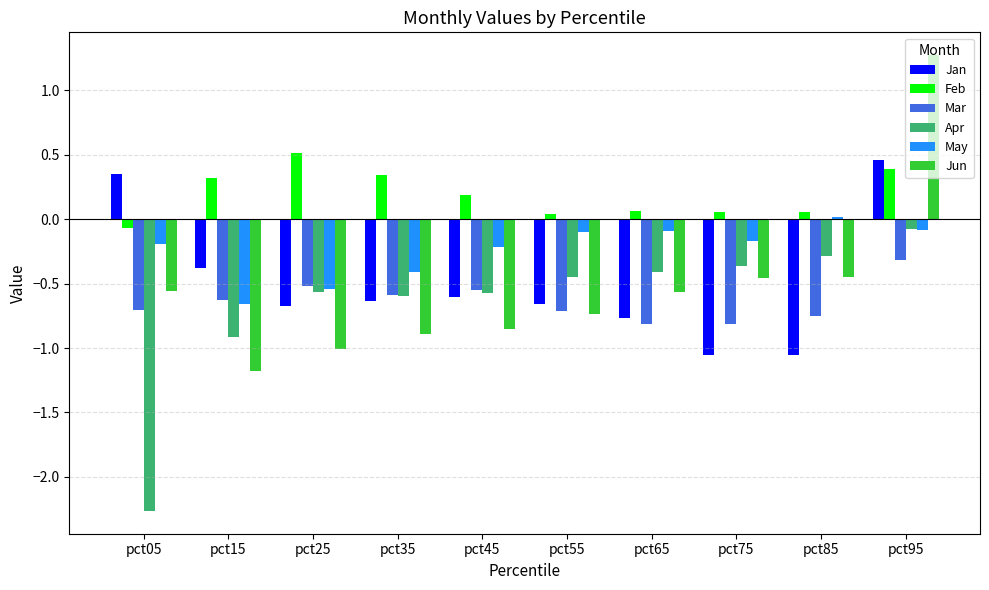

Is the value of May at pct75 greater than the value of Feb at pct05?

No